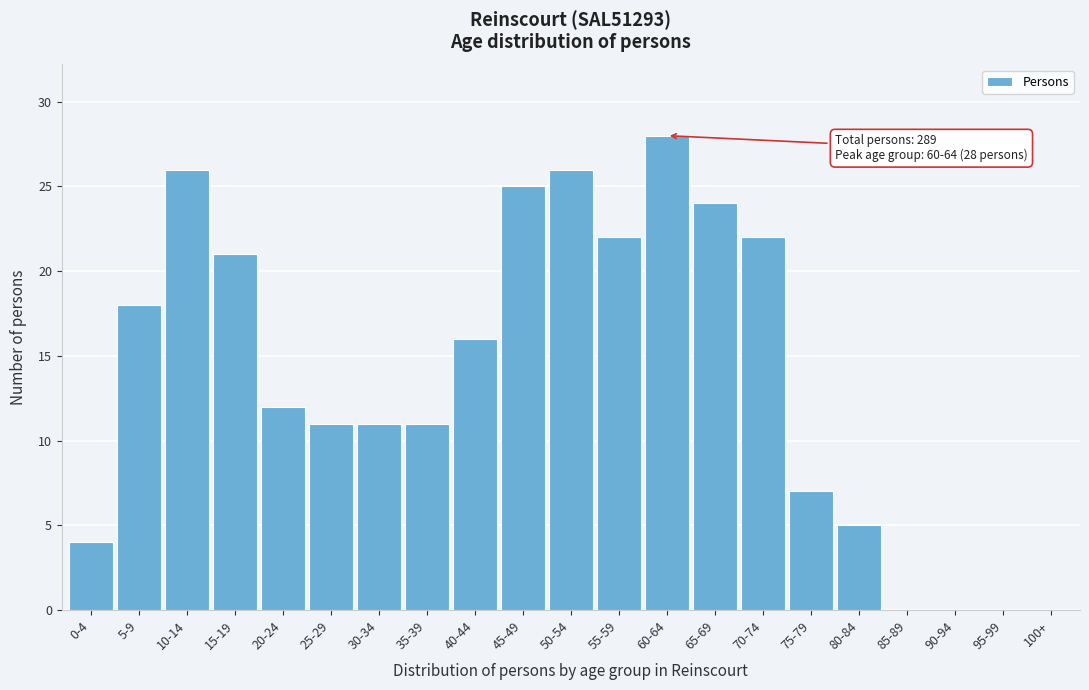

Reading left to right, extract all data points from this chart.

0-4=4	5-9=18	10-14=26	15-19=21	20-24=12	25-29=11	30-34=11	35-39=11	40-44=16	45-49=25	50-54=26	55-59=22	60-64=28	65-69=24	70-74=22	75-79=7	80-84=5	85-89=0	90-94=0	95-99=0	100+=0